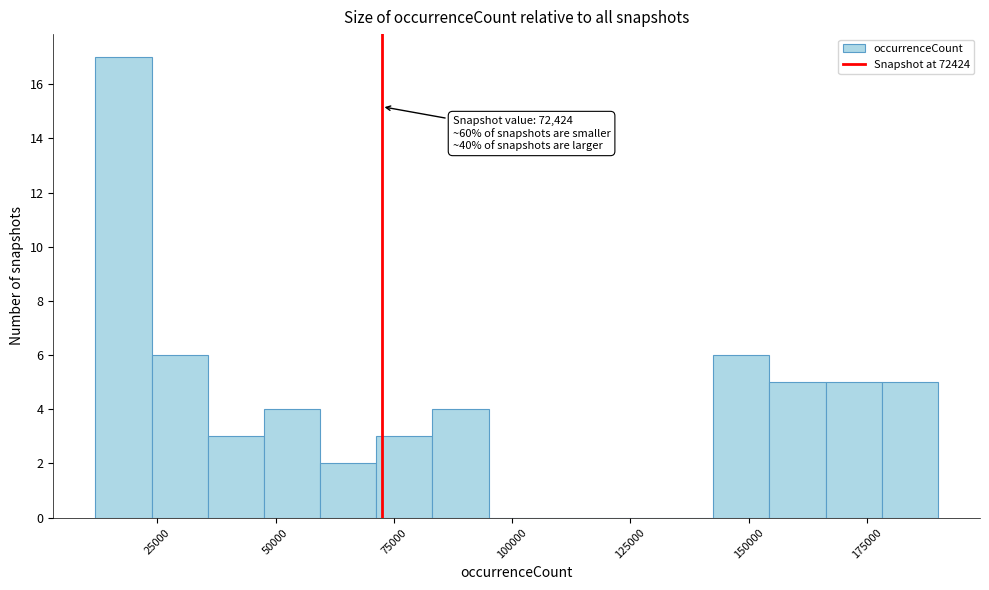

Read against the x-axis, roughly where is the centre of the tallest bar?

20000